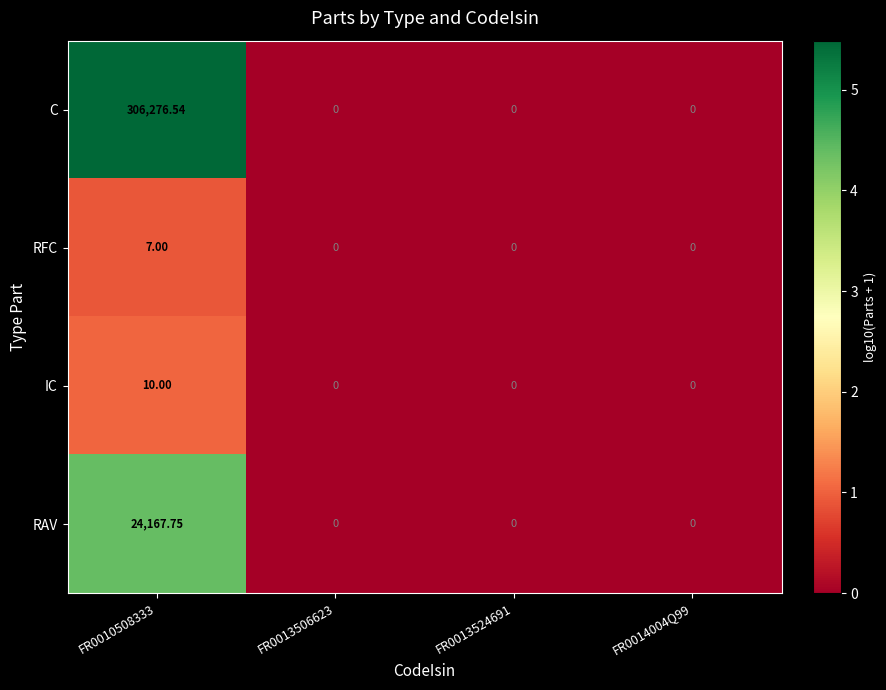

Is the value of C at FR0010508333 greater than the value of RFC at FR0013524691?

Yes